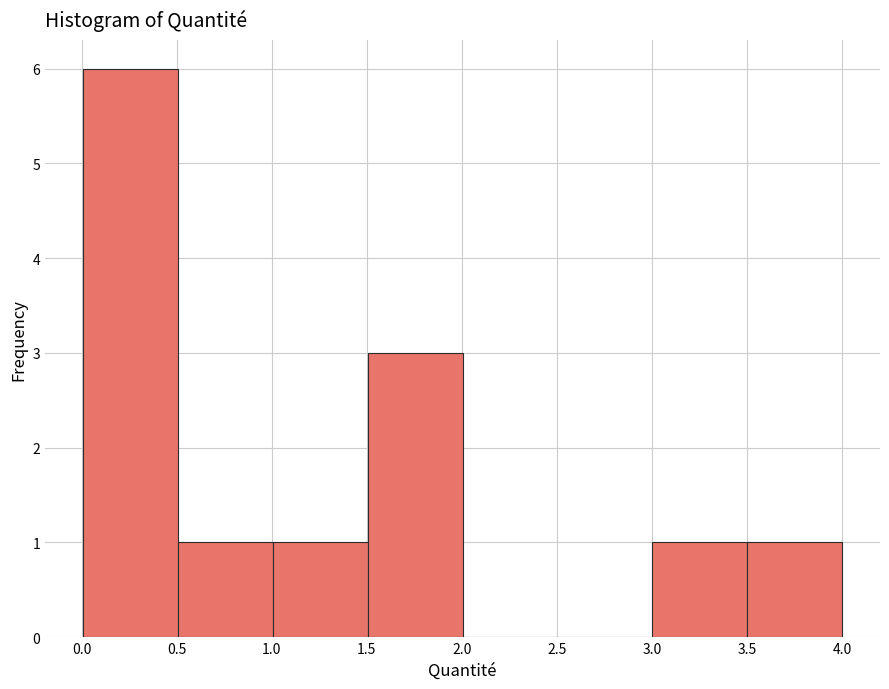

What is the height of the bar covering 0.0 to 0.5 on the x-axis? Neither the bar edges nor the heights are printed on the chart, so give them approximately, as read against the axes.

6